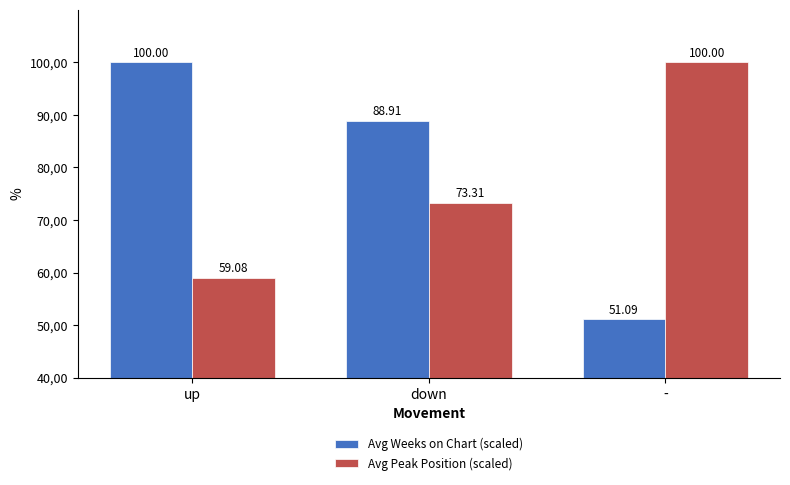

What is the value of the Avg Weeks on Chart (scaled) bar at the 3rd from the left?

51.1